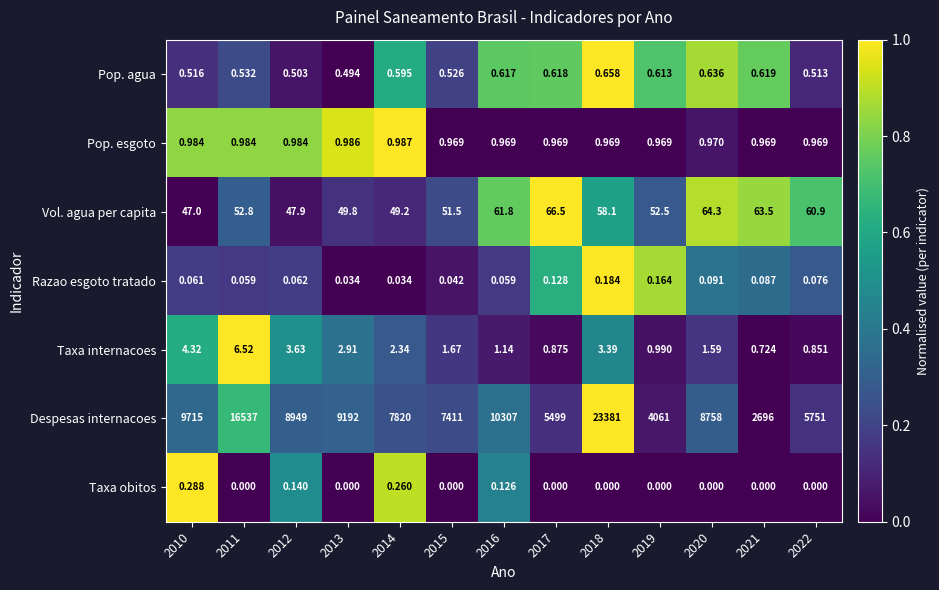

At 2014, list the series in order from largest to smallest.

Despesas internacoes, Vol. agua per capita, Taxa internacoes, Pop. esgoto, Pop. agua, Taxa obitos, Razao esgoto tratado